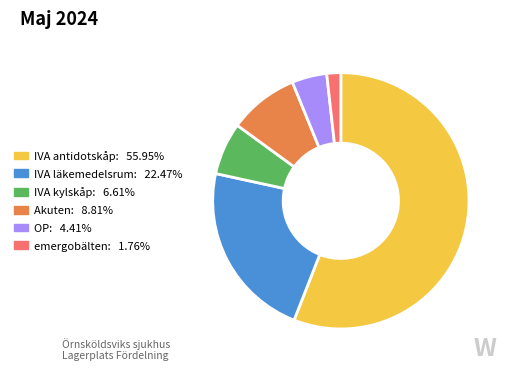

Is there any slice that represents more than half of the pie?

Yes